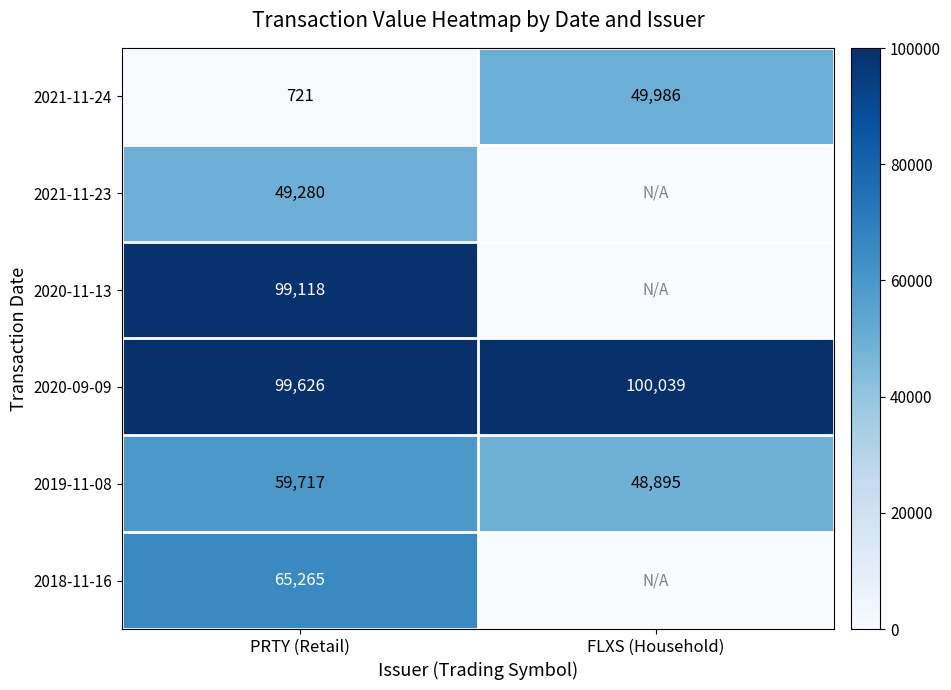

What is the lowest value of the 2019-11-08 series?

48895